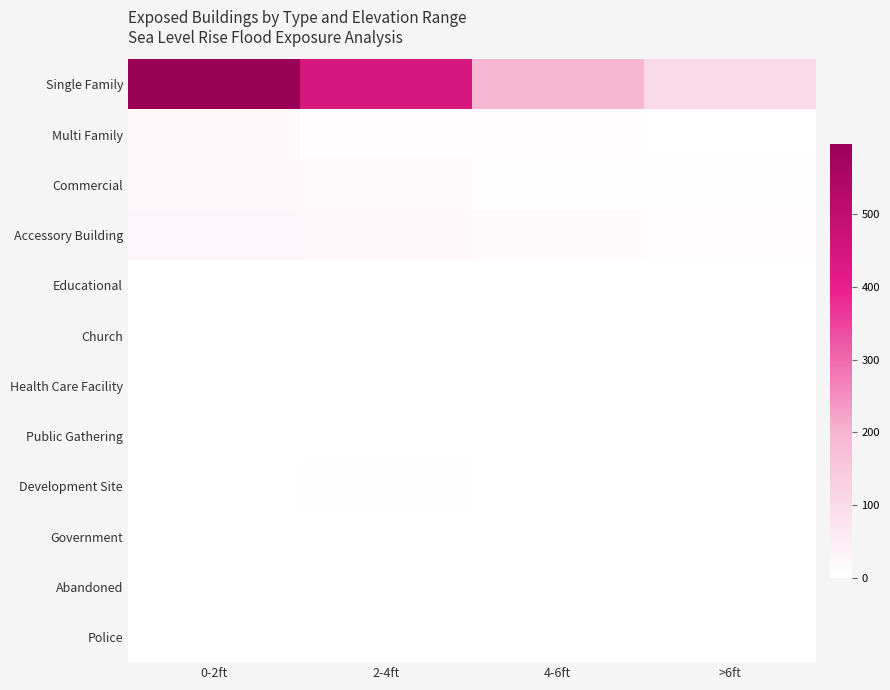

Reading left to right, transcribe all the data shown in this chart.

Single Family: 0-2ft=597	2-4ft=441	4-6ft=194	>6ft=98
Multi Family: 0-2ft=20	2-4ft=9	4-6ft=8	>6ft=0
Commercial: 0-2ft=21	2-4ft=16	4-6ft=5	>6ft=5
Accessory Building: 0-2ft=26	2-4ft=21	4-6ft=13	>6ft=8
Educational: 0-2ft=1	2-4ft=2	4-6ft=0	>6ft=0
Church: 0-2ft=0	2-4ft=1	4-6ft=1	>6ft=1
Health Care Facility: 0-2ft=1	2-4ft=0	4-6ft=0	>6ft=1
Public Gathering: 0-2ft=0	2-4ft=1	4-6ft=1	>6ft=1
Development Site: 0-2ft=0	2-4ft=4	4-6ft=0	>6ft=0
Government: 0-2ft=0	2-4ft=0	4-6ft=0	>6ft=0
Abandoned: 0-2ft=0	2-4ft=0	4-6ft=1	>6ft=0
Police: 0-2ft=0	2-4ft=0	4-6ft=0	>6ft=0